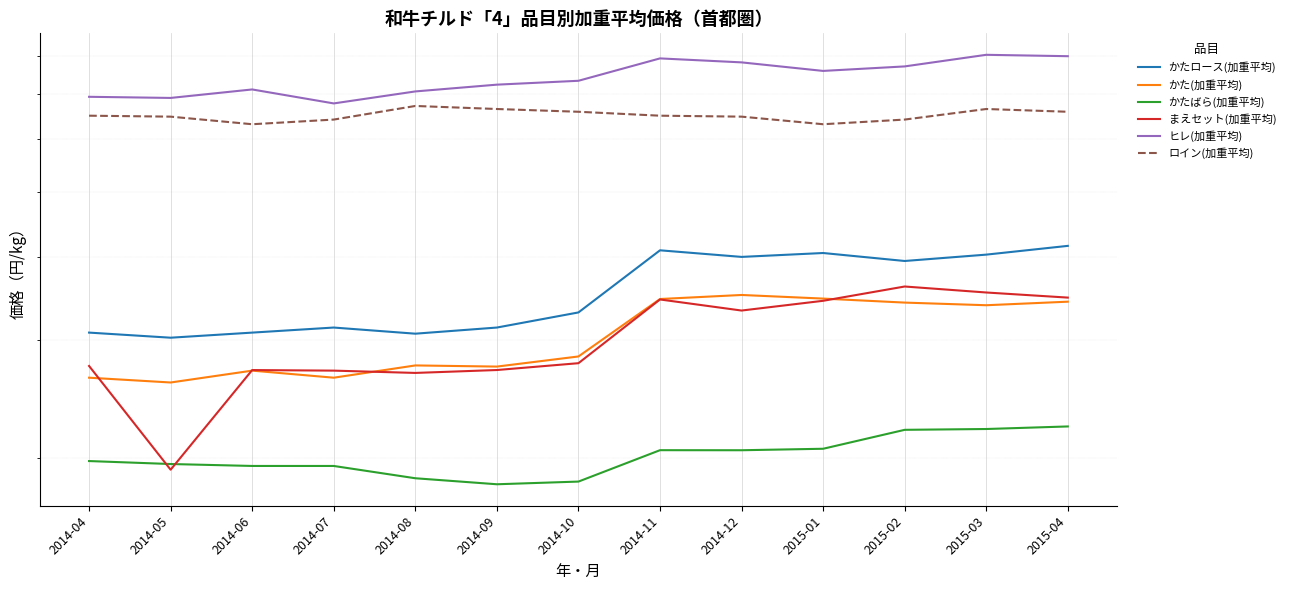

Reading right to left, list all the values displayed in this chart.

かたロース(加重平均): 2015-04=4150.9	2015-03=4027.4	2015-02=3940.1	2015-01=4049.9	2014-12=3996.0	2014-11=4087.8	2014-10=3299.7	2014-09=3132.3	2014-08=3066.7	2014-07=3132.3	2014-06=3078.1	2014-05=3024.5	2014-04=3078.2
かた(加重平均): 2015-04=3424.4	2015-03=3382.7	2015-02=3413.6	2015-01=3461.1	2014-12=3504.5	2014-11=3456.1	2014-10=2835.1	2014-09=2737.9	2014-08=2748.8	2014-07=2635.0	2014-06=2700.0	2014-05=2591.8	2014-04=2635.0
かたばら(加重平均): 2015-04=2227.4	2015-03=2207.8	2015-02=2201.6	2015-01=2062.5	2014-12=2052.0	2014-11=2052.4	2014-10=1841.9	2014-09=1824.9	2014-08=1863.1	2014-07=1943.7	2014-06=1943.8	2014-05=1956.8	2014-04=1976.9
まえセット(加重平均): 2015-04=3472.9	2015-03=3534.6	2015-02=3608.3	2015-01=3434.8	2014-12=3321.4	2014-11=3450.6	2014-10=2770.1	2014-09=2705.6	2014-08=2678.7	2014-07=2700.0	2014-06=2705.3	2014-05=1918.8	2014-04=2743.7
ヒレ(加重平均): 2015-04=7981.8	2015-03=8020.1	2015-02=7705.5	2015-01=7586.8	2014-12=7813.7	2014-11=7921.4	2014-10=7333.1	2014-09=7235.9	2014-08=7068.8	2014-07=6782.6	2014-06=7117.2	2014-05=6912.2	2014-04=6939.3
ロイン(加重平均): 2015-04=6590.3	2015-03=6653.3	2015-02=6415.3	2015-01=6313.1	2014-12=6480.4	2014-11=6501.6	2014-10=6590.3	2014-09=6653.3	2014-08=6723.4	2014-07=6415.3	2014-06=6313.1	2014-05=6480.4	2014-04=6501.6